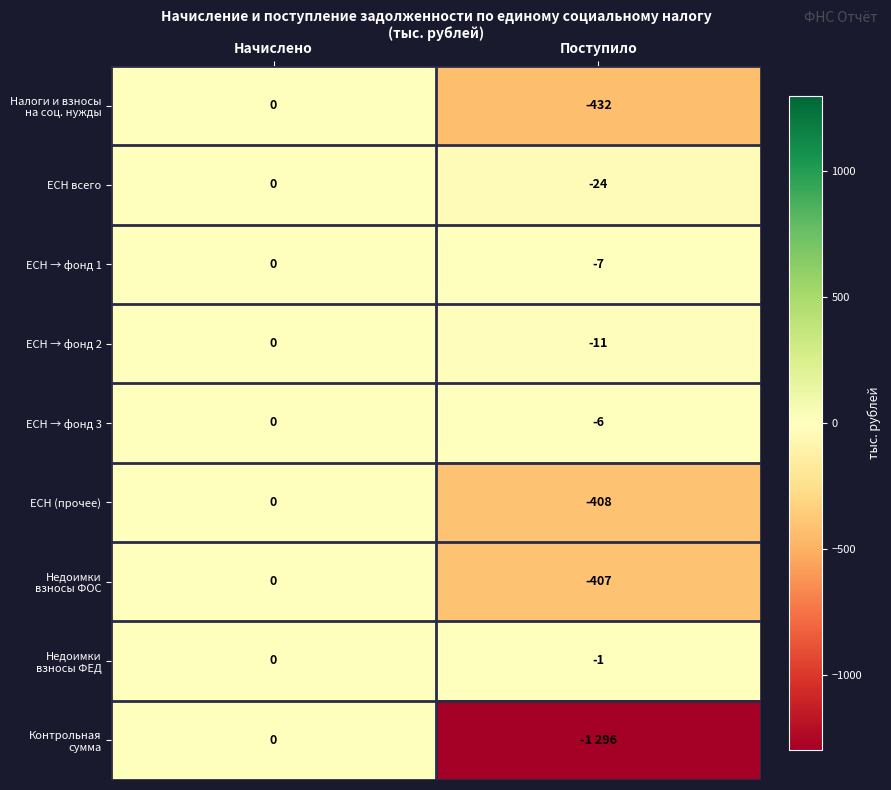

Where is ЕСН → фонд 1 nearest to the value -3?

Начислено